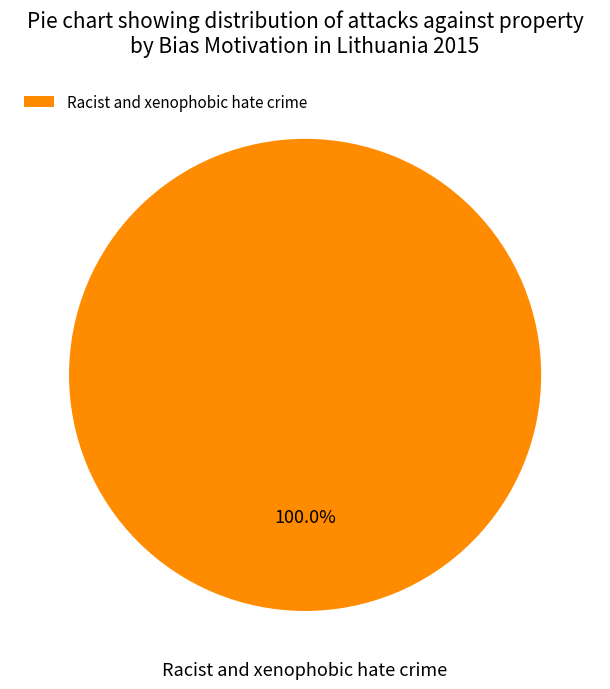

Rank the categories by value from highest to lowest.

Racist and xenophobic hate crime